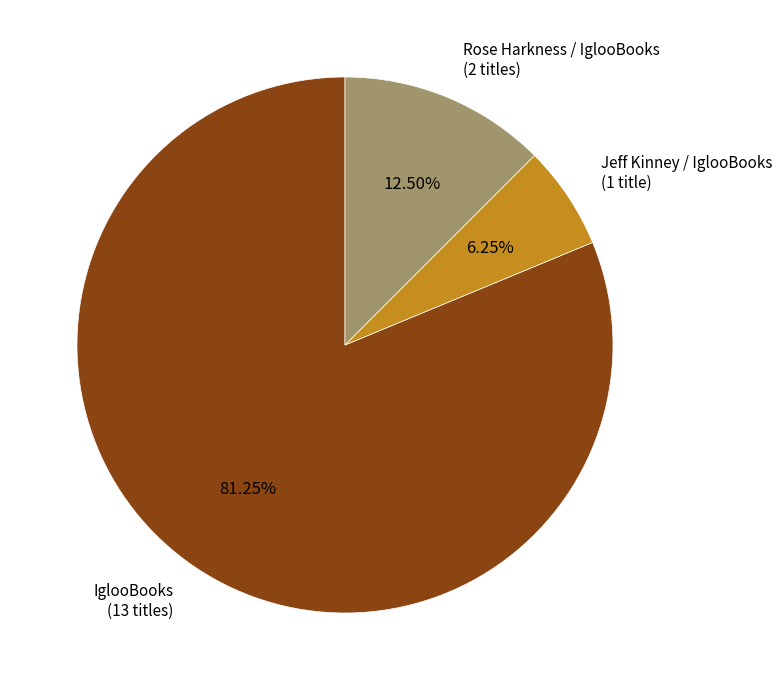

Combined, do IglooBooks (13 titles) and Jeff Kinney / IglooBooks (1 title) account for over 50%?

Yes